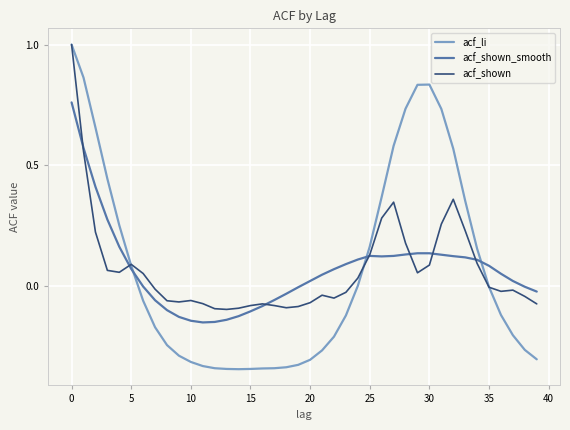

What is the greatest value displayed?

1.0